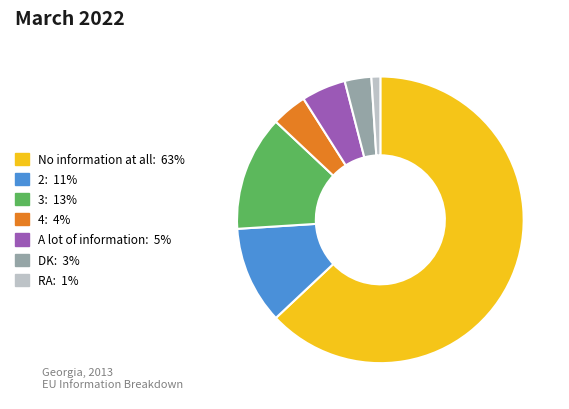

Rank the categories by value from lowest to highest.

RA, DK, 4, A lot of information, 2, 3, No information at all